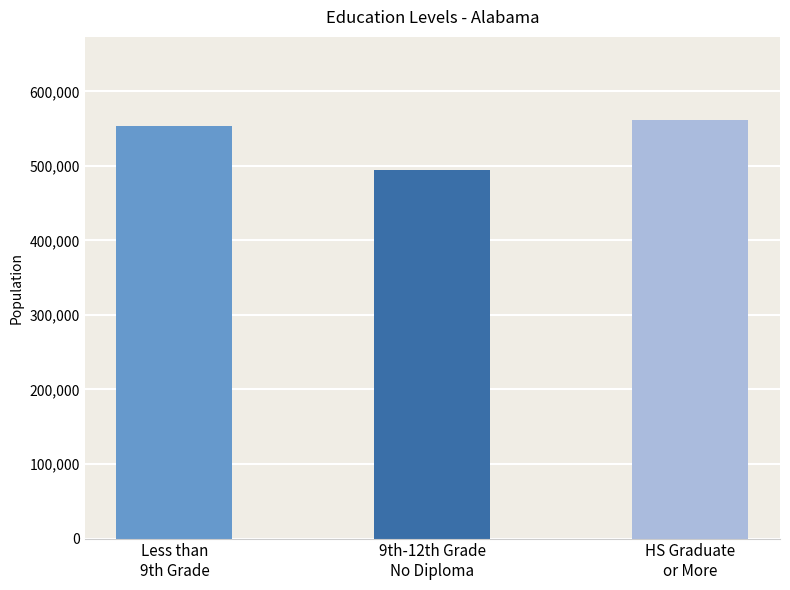

Reading right to left, what are all the values shown in this chart?

HS Graduate
or More=560877	9th-12th Grade
No Diploma=494790	Less than
9th Grade=553877